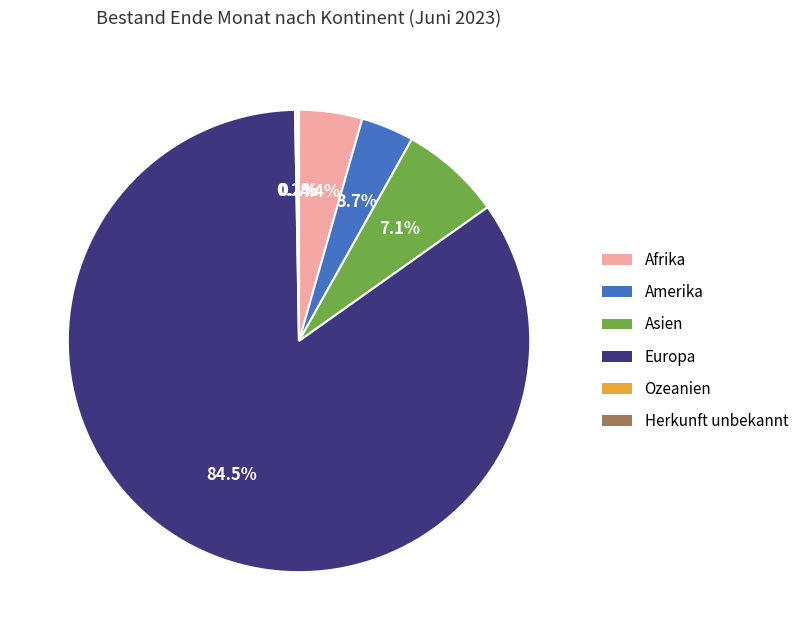

Between Asien and Europa, which is larger?

Europa